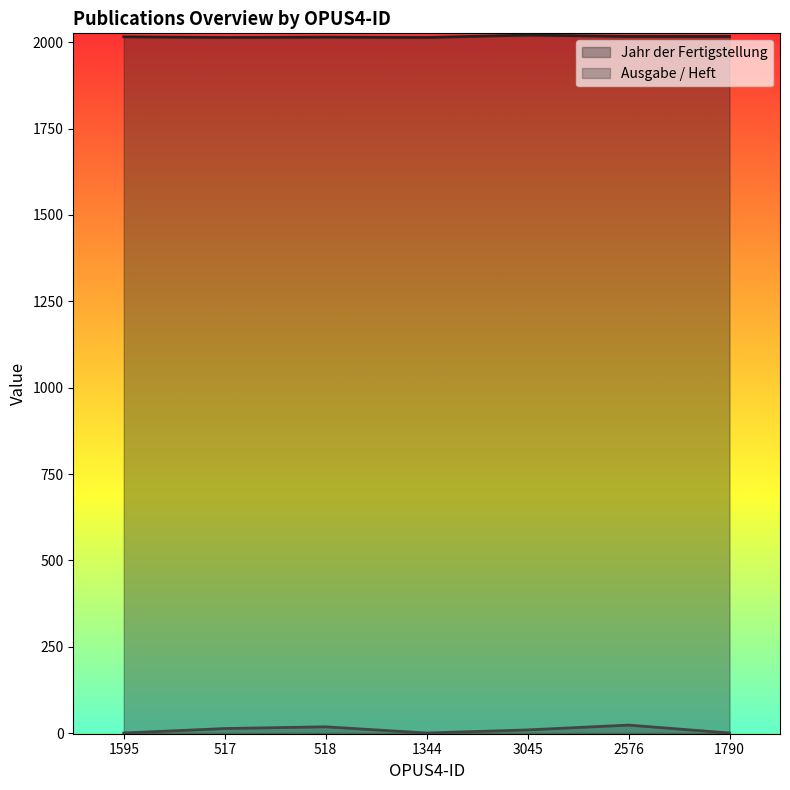

What is the difference between the highest and lowest values at 1344?

2014